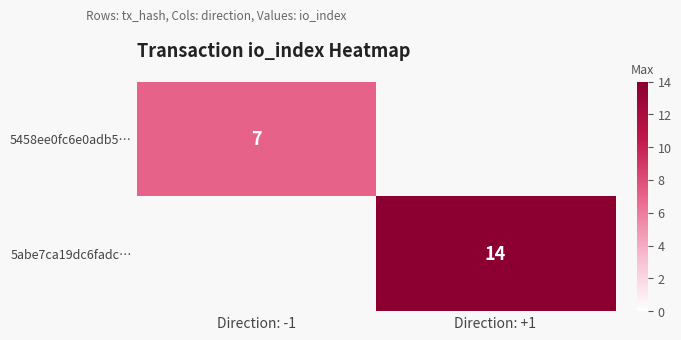

What is the maximum value shown in the chart?

14.0